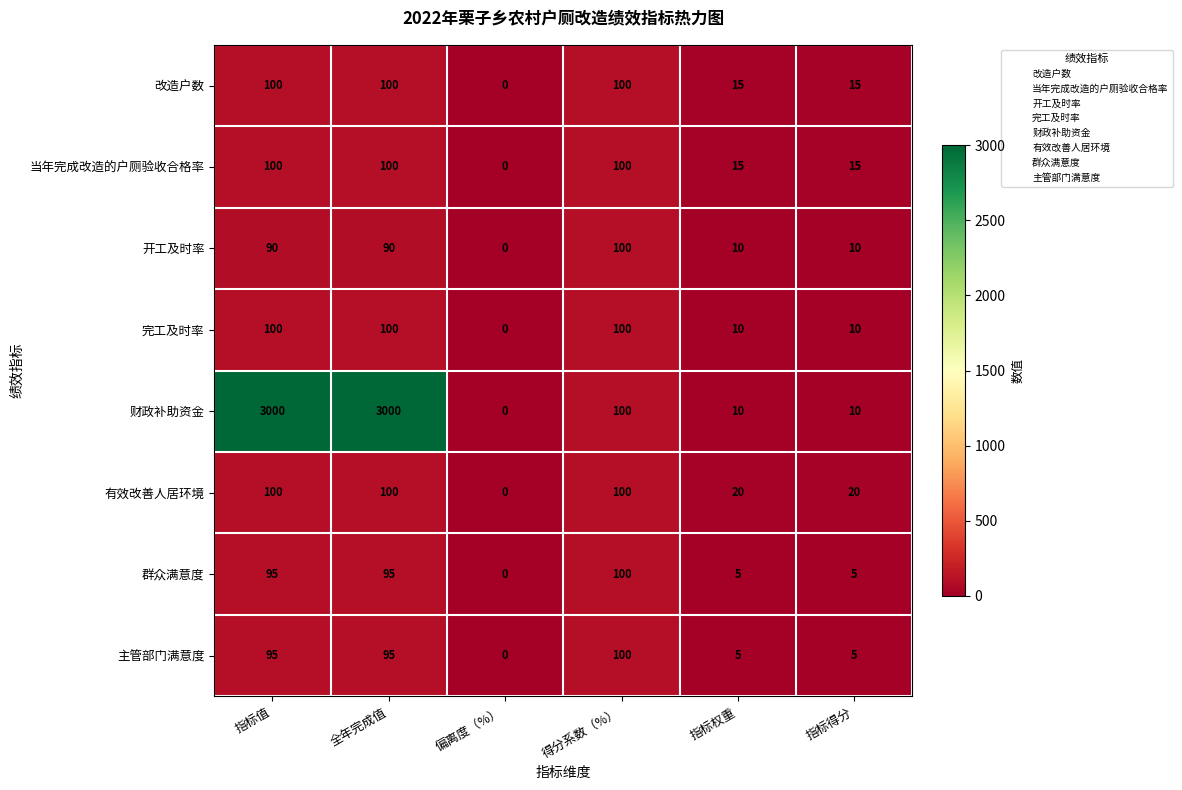

Which category has the lowest value across all series?

偏离度（%）